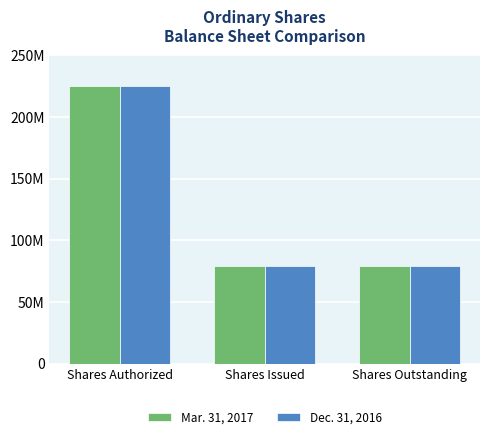

Is the value of Mar. 31, 2017 at Shares Issued greater than the value of Dec. 31, 2016 at Shares Authorized?

No